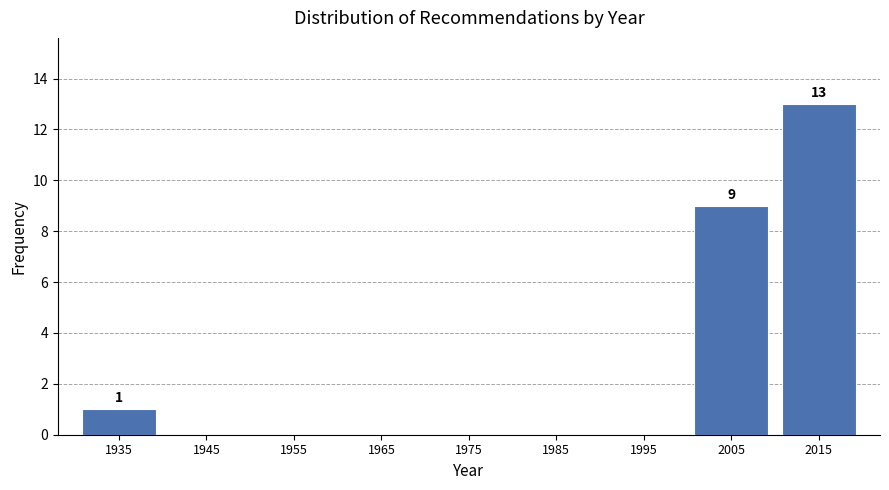

Reading left to right, transcribe all the data shown in this chart.

1935=1	1945=0	1955=0	1965=0	1975=0	1985=0	1995=0	2005=9	2015=13